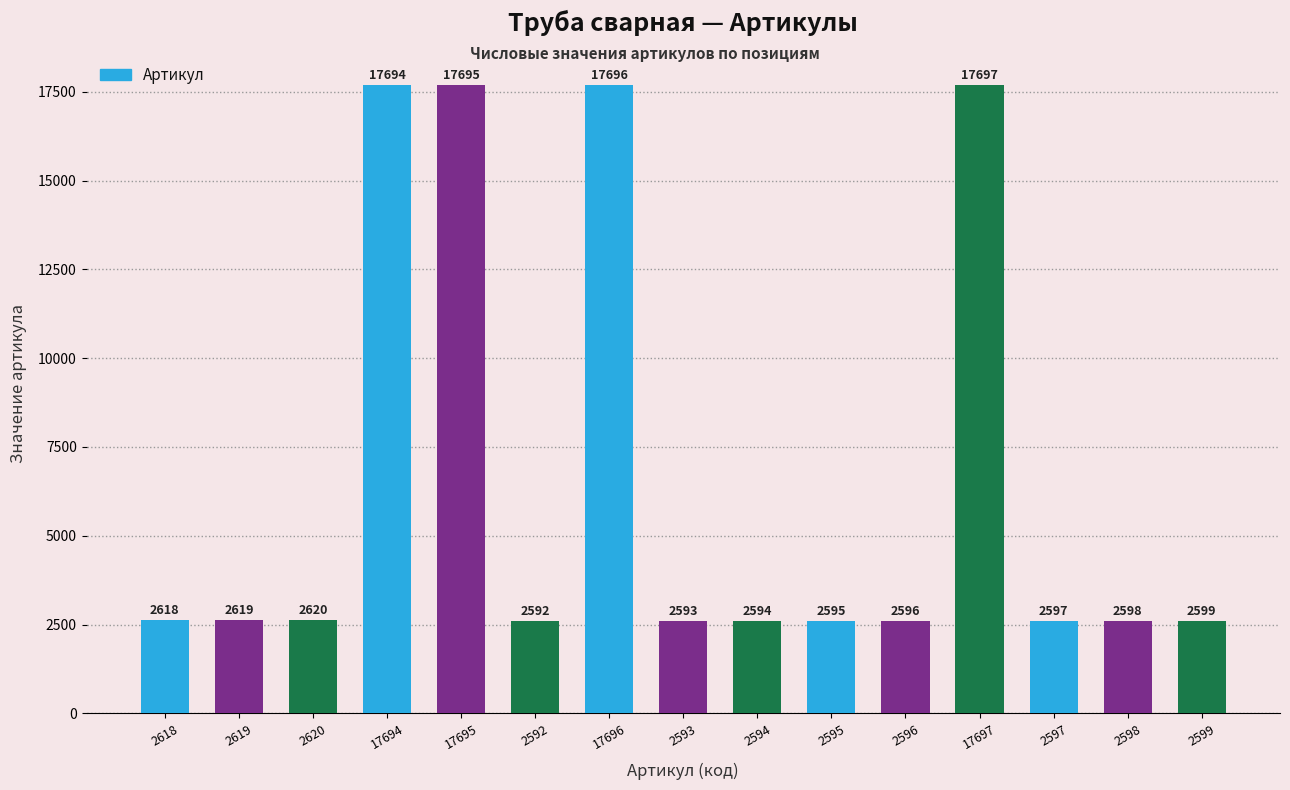

How many bars are there in total?

15